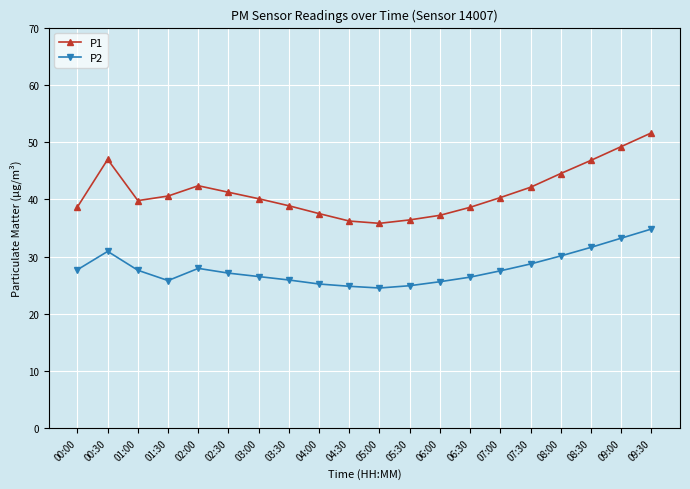

True or false: P2 and P1 cross at least once.

False